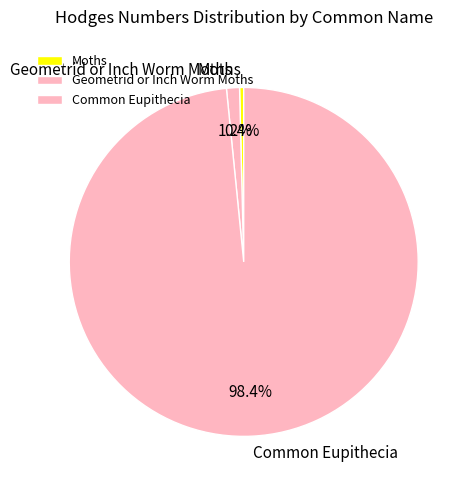

What is the total percentage of Moths and Common Eupithecia?

98.8%